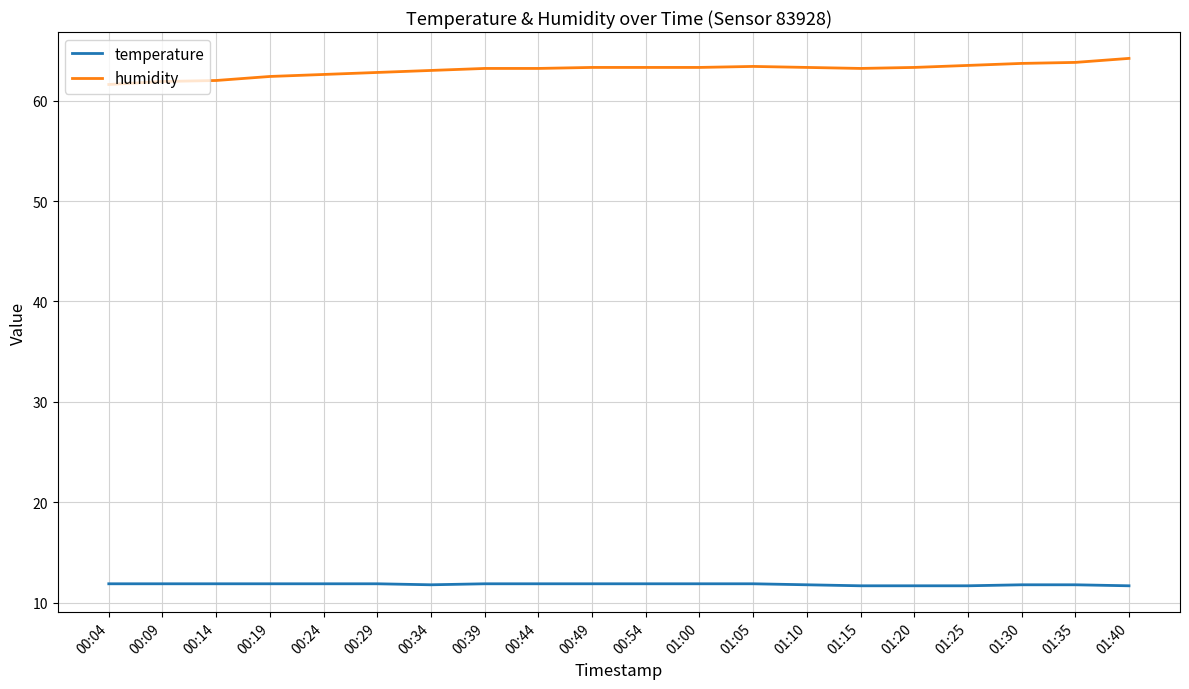

What position from the right is 01:05?

8